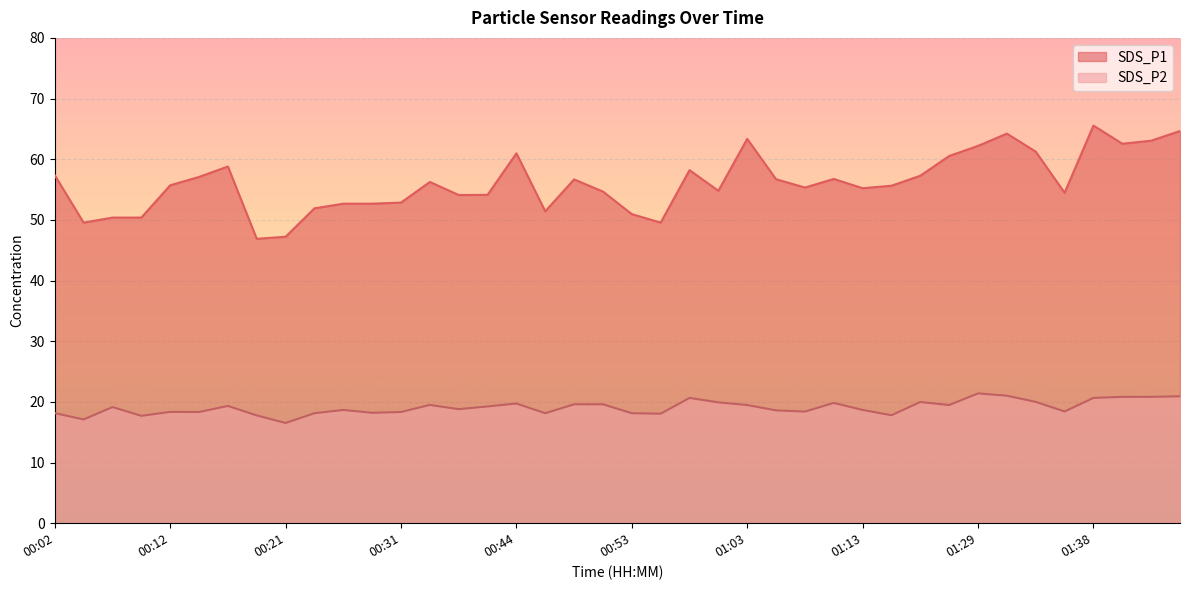

What is the total value across all series at 01:13?

73.9